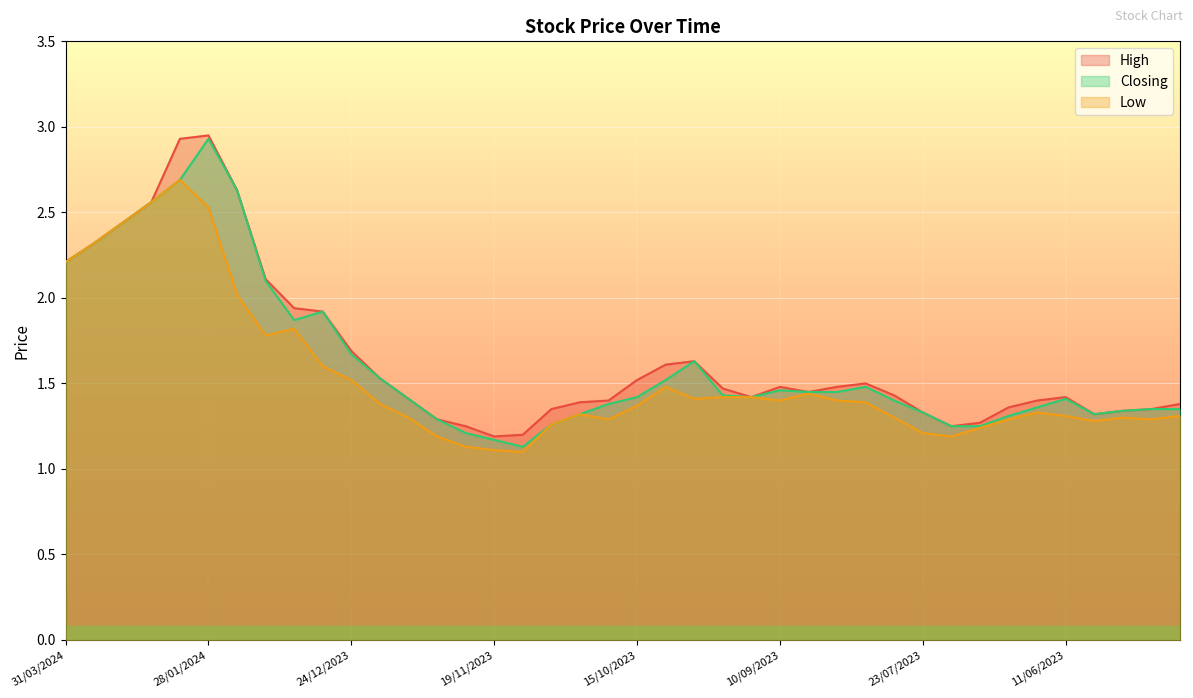

Reading left to right, list all the values displayed in this chart.

High: 31/03/2024=2.2	10/03/2024=2.3	03/03/2024=2.4	11/02/2024=2.6	04/02/2024=2.9	28/01/2024=3.0	21/01/2024=2.6	14/01/2024=2.1	07/01/2024=1.9	31/12/2023=1.9	24/12/2023=1.7	17/12/2023=1.5	10/12/2023=1.4	03/12/2023=1.3	26/11/2023=1.2	19/11/2023=1.2	12/11/2023=1.2	05/11/2023=1.4	29/10/2023=1.4	22/10/2023=1.4	15/10/2023=1.5	08/10/2023=1.6	01/10/2023=1.6	24/09/2023=1.5	17/09/2023=1.4	10/09/2023=1.5	20/08/2023=1.4	13/08/2023=1.5	06/08/2023=1.5	30/07/2023=1.4	23/07/2023=1.3	16/07/2023=1.2	09/07/2023=1.3	02/07/2023=1.4	18/06/2023=1.4	11/06/2023=1.4	04/06/2023=1.3	28/05/2023=1.3	21/05/2023=1.4	14/05/2023=1.4
Closing: 31/03/2024=2.2	10/03/2024=2.3	03/03/2024=2.4	11/02/2024=2.6	04/02/2024=2.7	28/01/2024=2.9	21/01/2024=2.6	14/01/2024=2.1	07/01/2024=1.9	31/12/2023=1.9	24/12/2023=1.7	17/12/2023=1.5	10/12/2023=1.4	03/12/2023=1.3	26/11/2023=1.2	19/11/2023=1.2	12/11/2023=1.1	05/11/2023=1.3	29/10/2023=1.3	22/10/2023=1.4	15/10/2023=1.4	08/10/2023=1.5	01/10/2023=1.6	24/09/2023=1.4	17/09/2023=1.4	10/09/2023=1.5	20/08/2023=1.4	13/08/2023=1.4	06/08/2023=1.5	30/07/2023=1.4	23/07/2023=1.3	16/07/2023=1.2	09/07/2023=1.2	02/07/2023=1.3	18/06/2023=1.4	11/06/2023=1.4	04/06/2023=1.3	28/05/2023=1.3	21/05/2023=1.4	14/05/2023=1.4
Low: 31/03/2024=2.2	10/03/2024=2.3	03/03/2024=2.4	11/02/2024=2.6	04/02/2024=2.7	28/01/2024=2.5	21/01/2024=2.0	14/01/2024=1.8	07/01/2024=1.8	31/12/2023=1.6	24/12/2023=1.5	17/12/2023=1.4	10/12/2023=1.3	03/12/2023=1.2	26/11/2023=1.1	19/11/2023=1.1	12/11/2023=1.1	05/11/2023=1.3	29/10/2023=1.3	22/10/2023=1.3	15/10/2023=1.4	08/10/2023=1.5	01/10/2023=1.4	24/09/2023=1.4	17/09/2023=1.4	10/09/2023=1.4	20/08/2023=1.4	13/08/2023=1.4	06/08/2023=1.4	30/07/2023=1.3	23/07/2023=1.2	16/07/2023=1.2	09/07/2023=1.2	02/07/2023=1.3	18/06/2023=1.3	11/06/2023=1.3	04/06/2023=1.3	28/05/2023=1.3	21/05/2023=1.3	14/05/2023=1.3